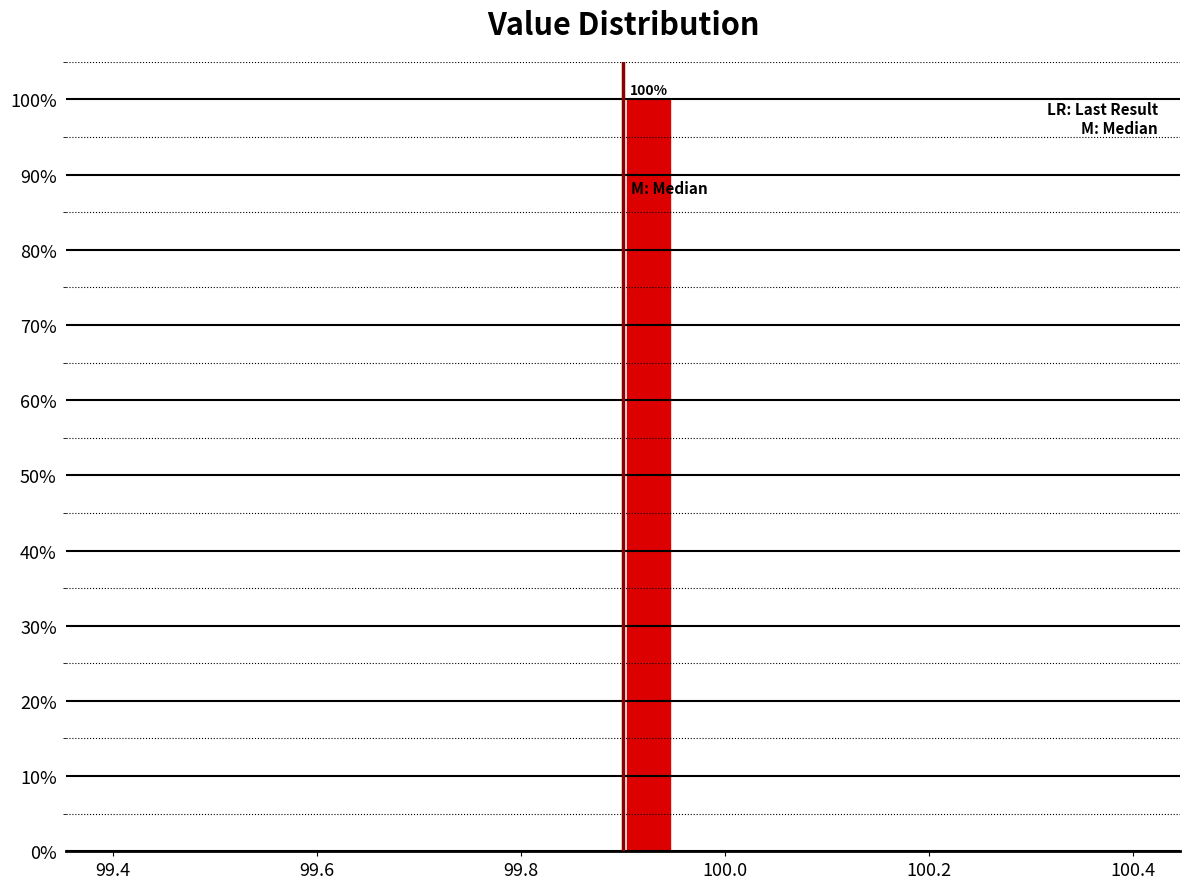

Read against the x-axis, roughly where is the centre of the tallest bar?

99.92